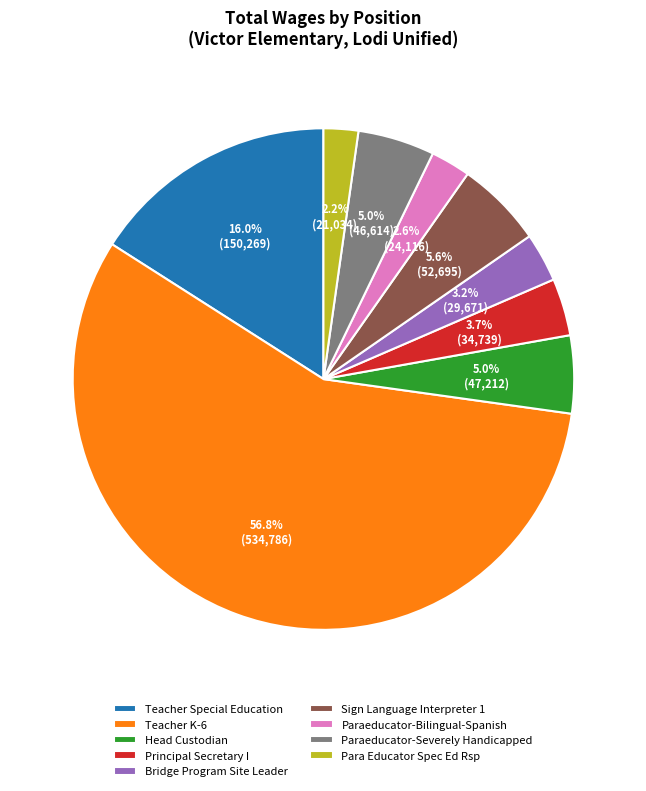

Combined, do Teacher Special Education and Paraeducator-Bilingual-Spanish account for over 50%?

No